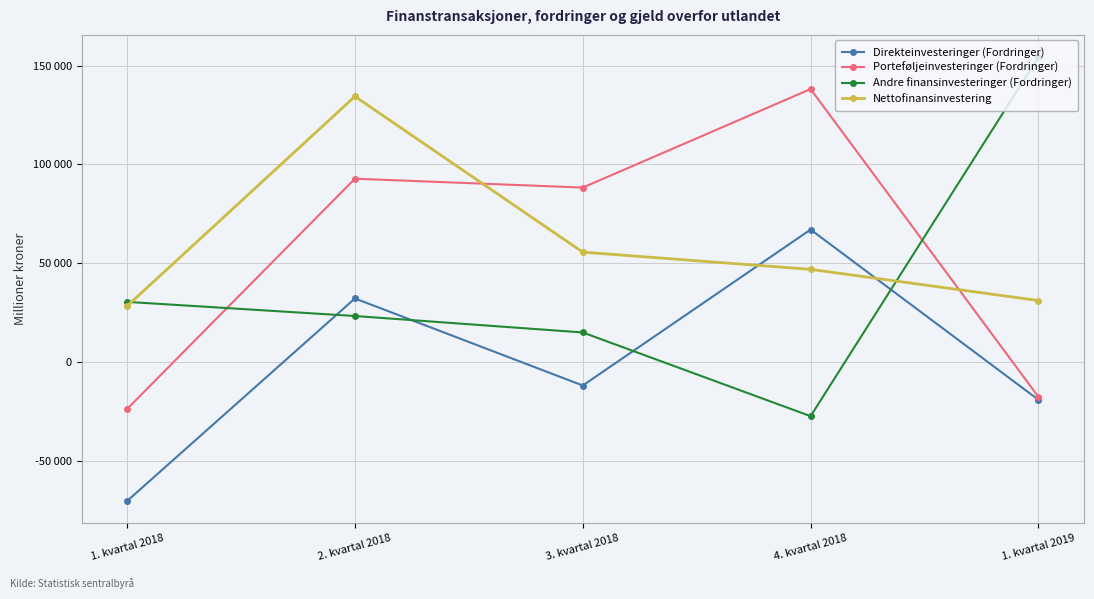

At which category does the chart reach its minimum across all series?

1. kvartal 2018